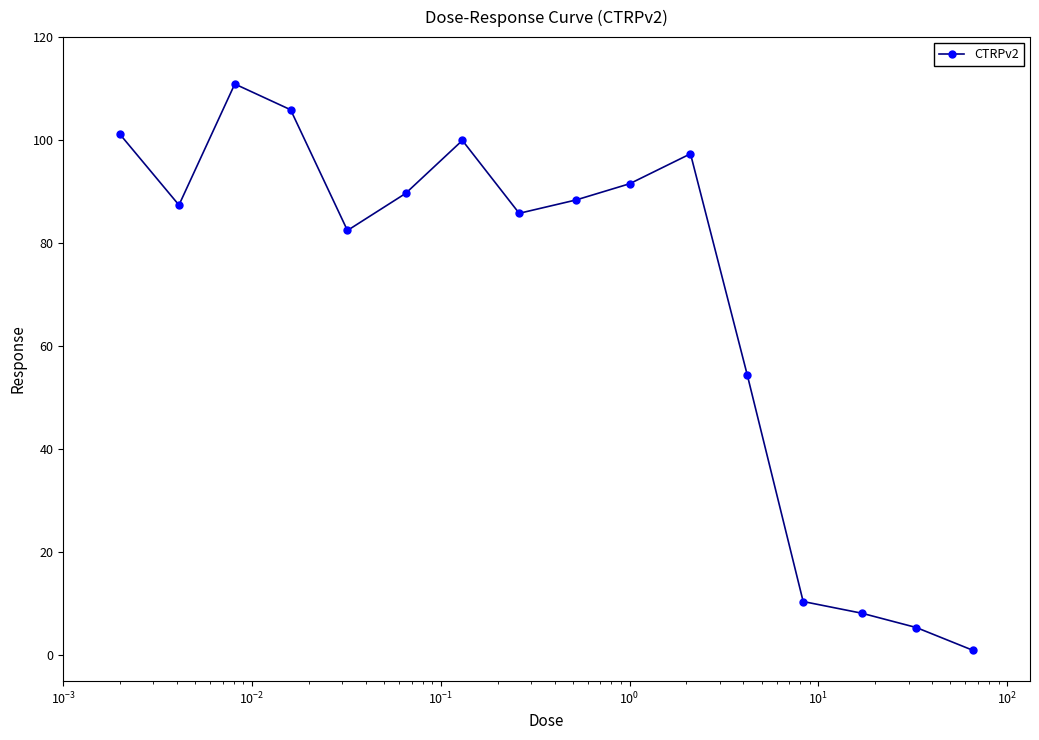

What is the minimum value shown in the chart?

1.0